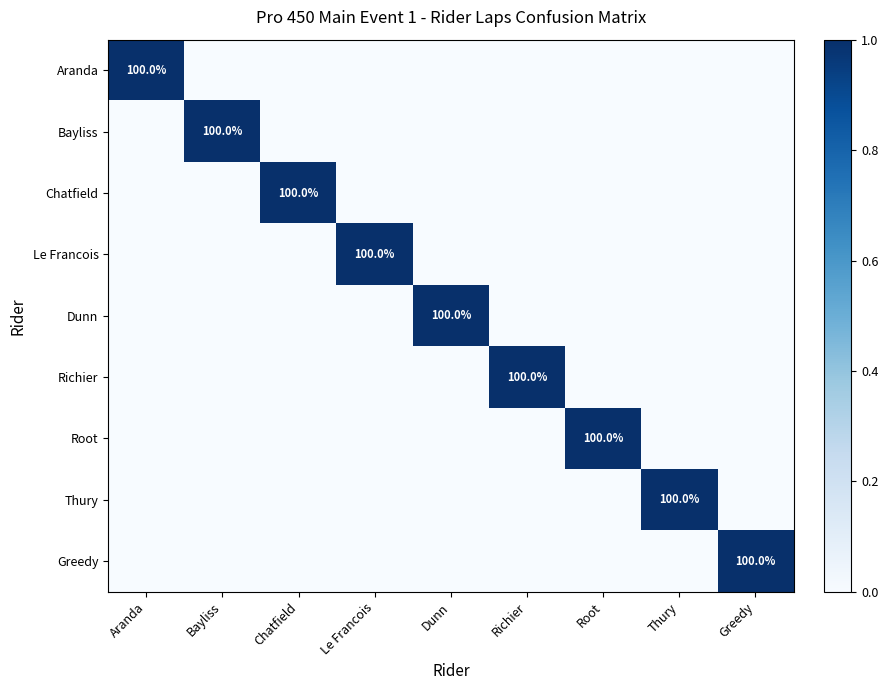

How many series are shown in this chart?

9